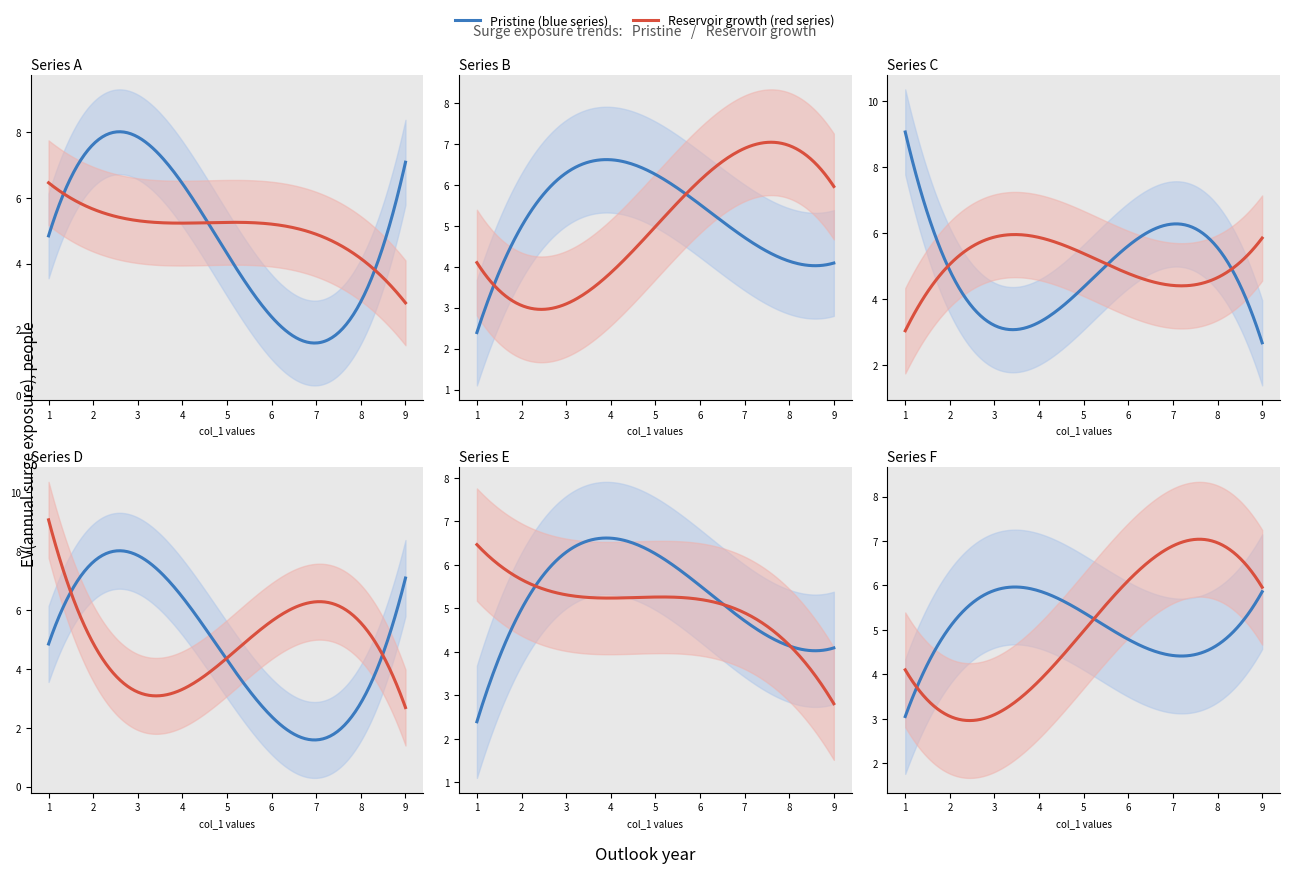

Does the chart have visible grid lines?

No